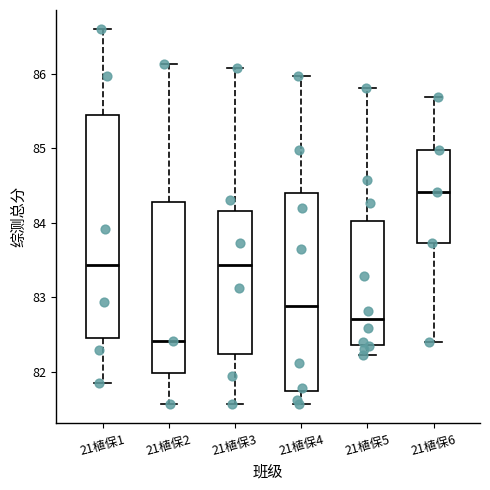

Where is the lower edge of the box for 21植保4 on the y-axis? The values are not printed on the chart, so give them approximately, as read against the axis.

81.7